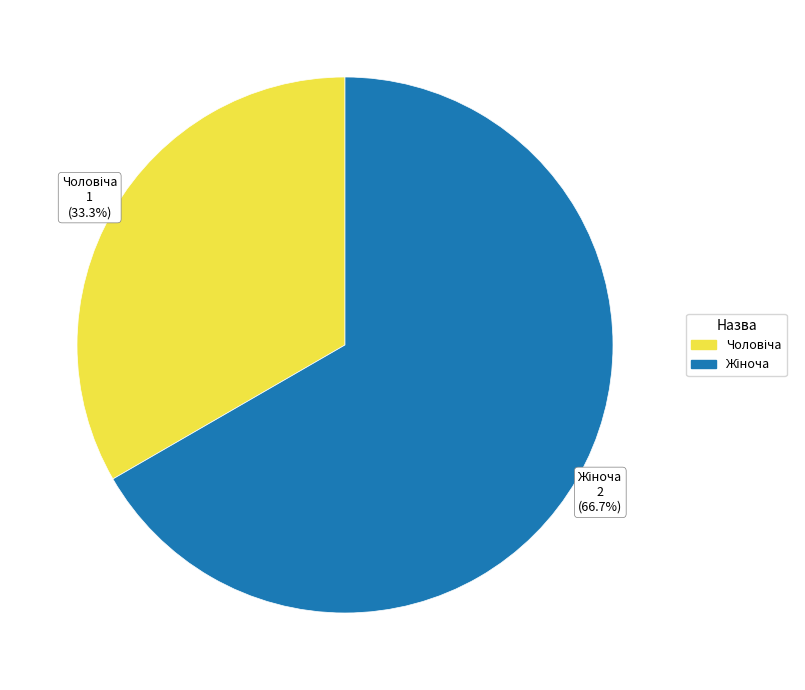

Is there a majority slice in this chart?

Yes